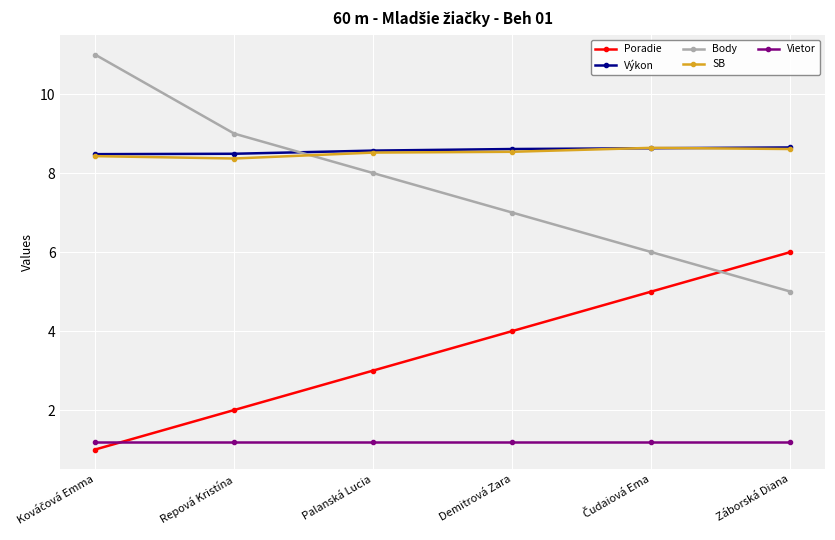

What is the total value across all series at Palanská Lucia?

29.3